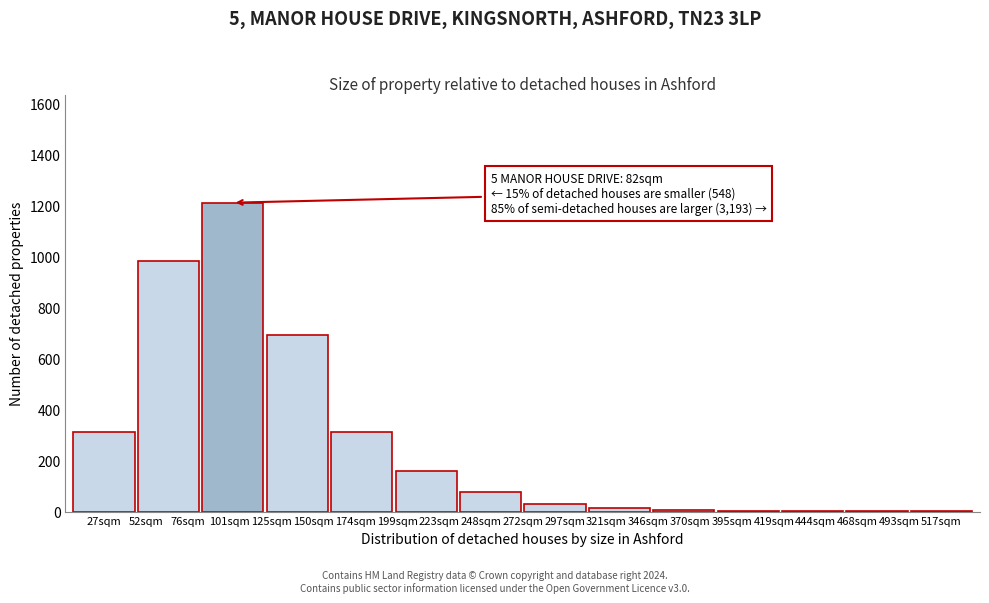

What is the greatest value displayed?

1210